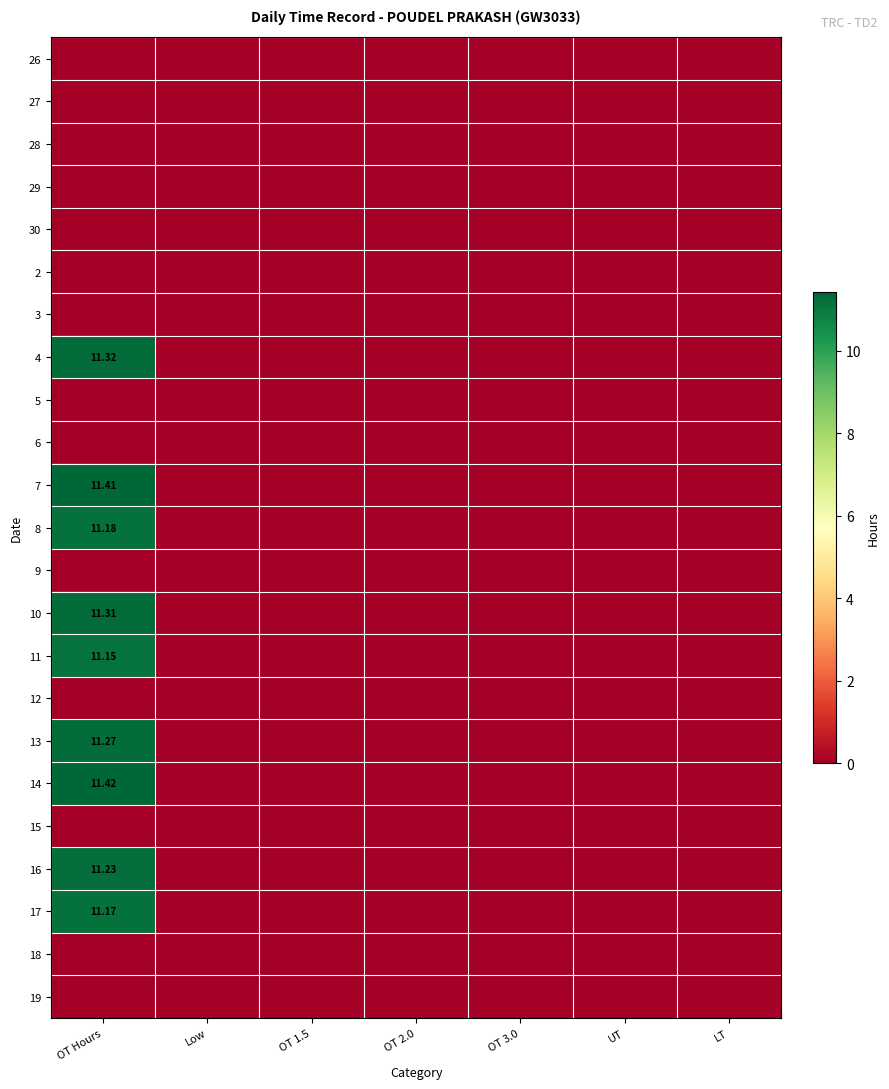

At which category is the sum across all series the highest?

OT Hours